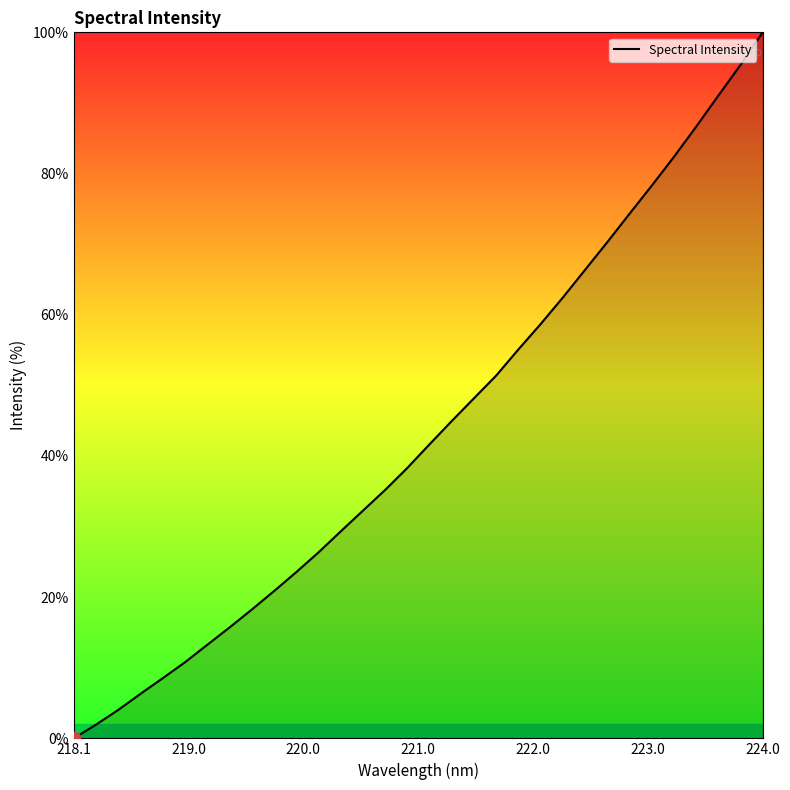

What is the difference between the maximum and minimum values?

100.0